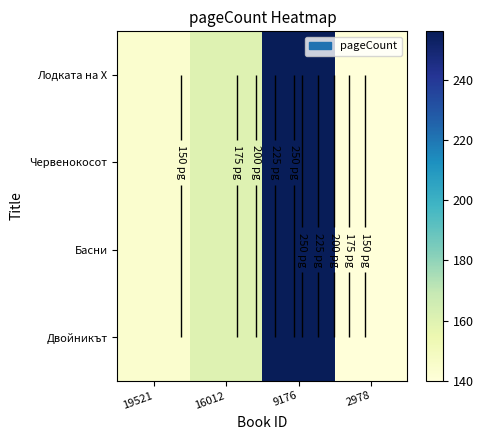

At how many categories does at least one series exceed 241?

1